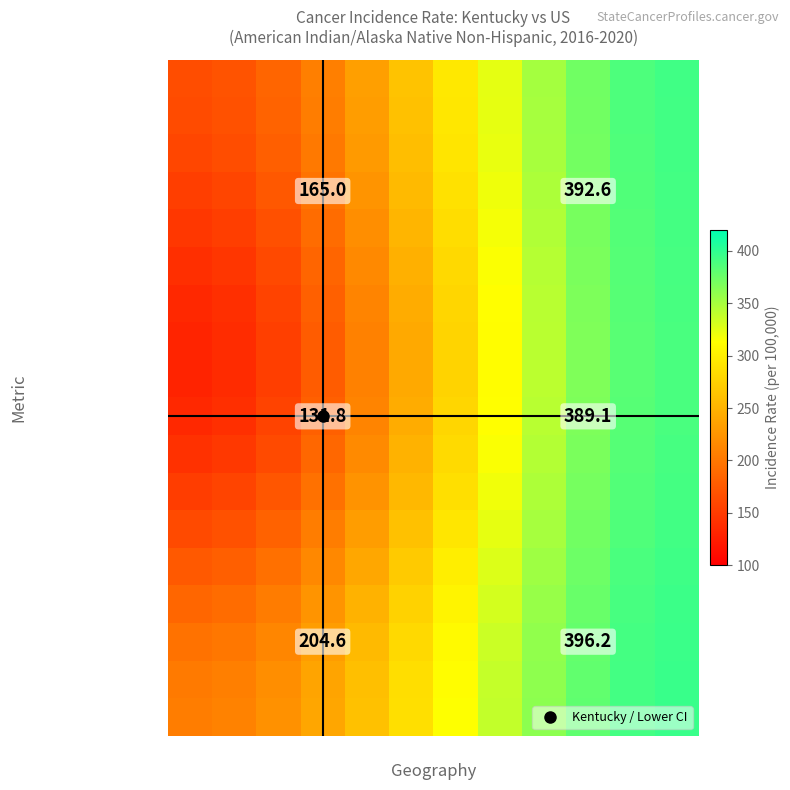

What is the spread (max minus min) of values at 6?

36.1